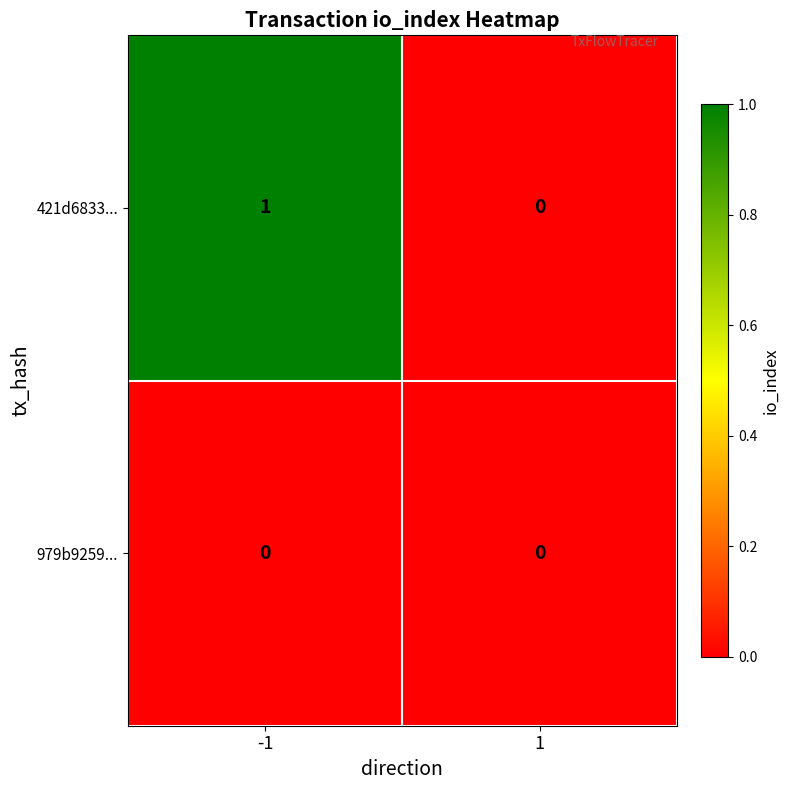

Reading left to right, transcribe all the data shown in this chart.

421d6833...: 1	0
979b9259...: 0	0